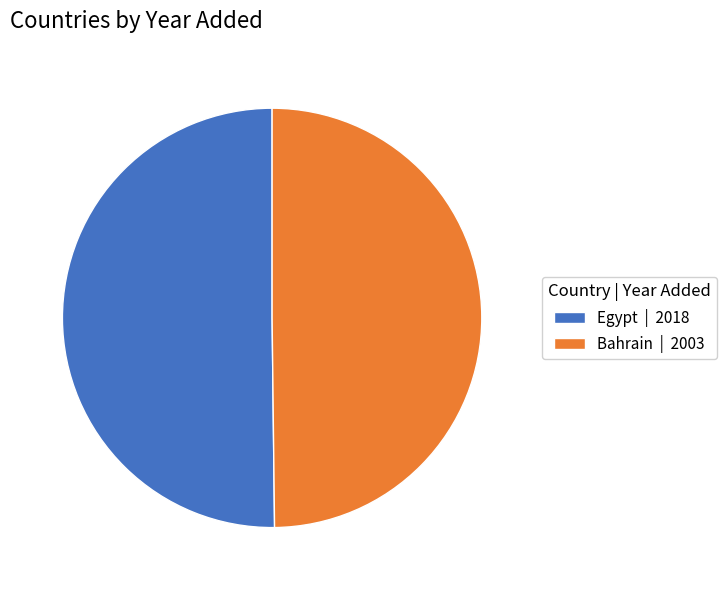

Count the number of slices in the pie.

2